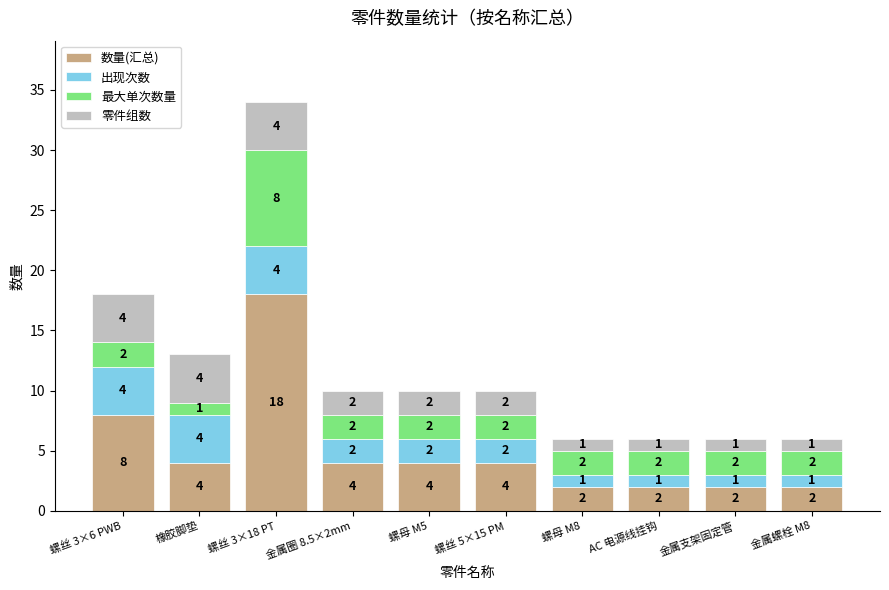

Are the bars grouped side by side (vs. stacked)?

No